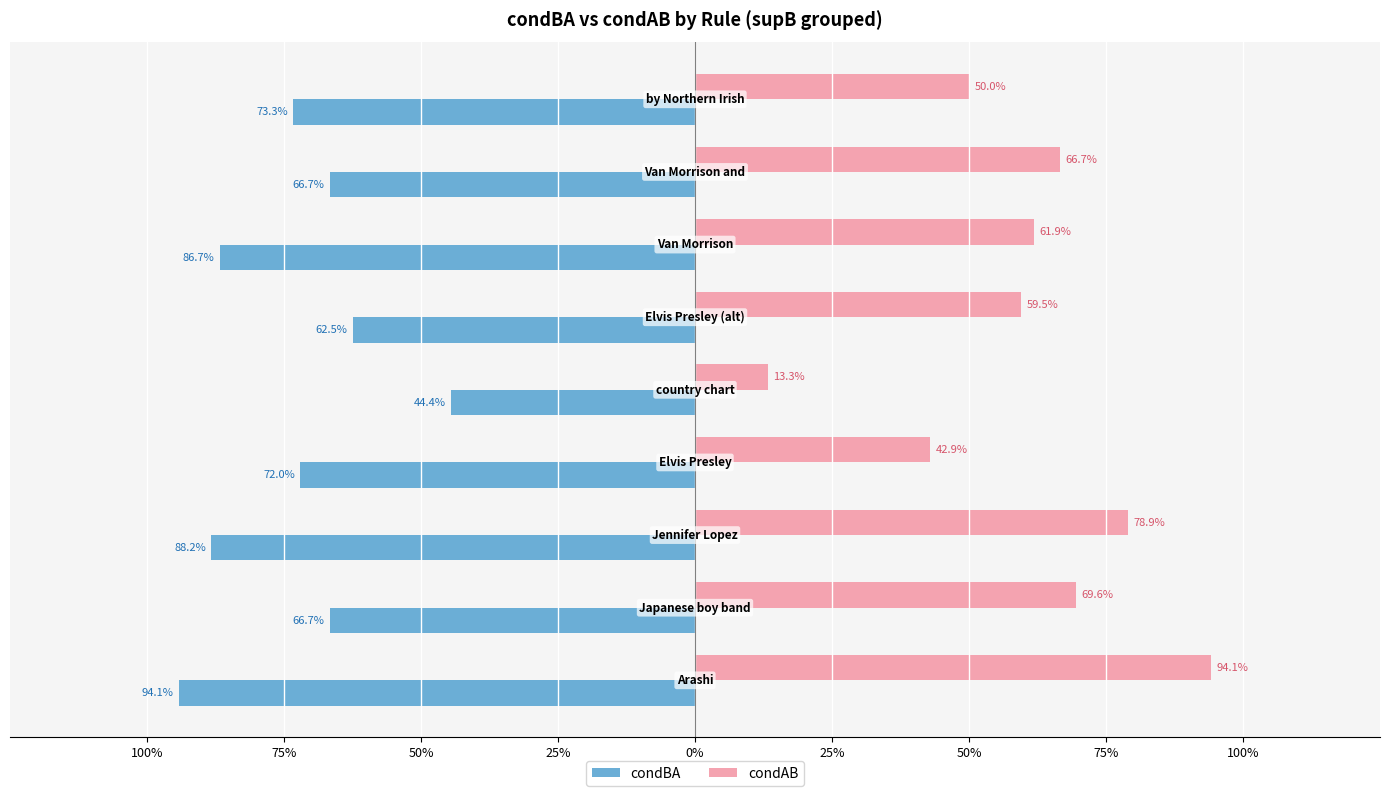

What are all the series names shown in the legend?

condBA, condAB